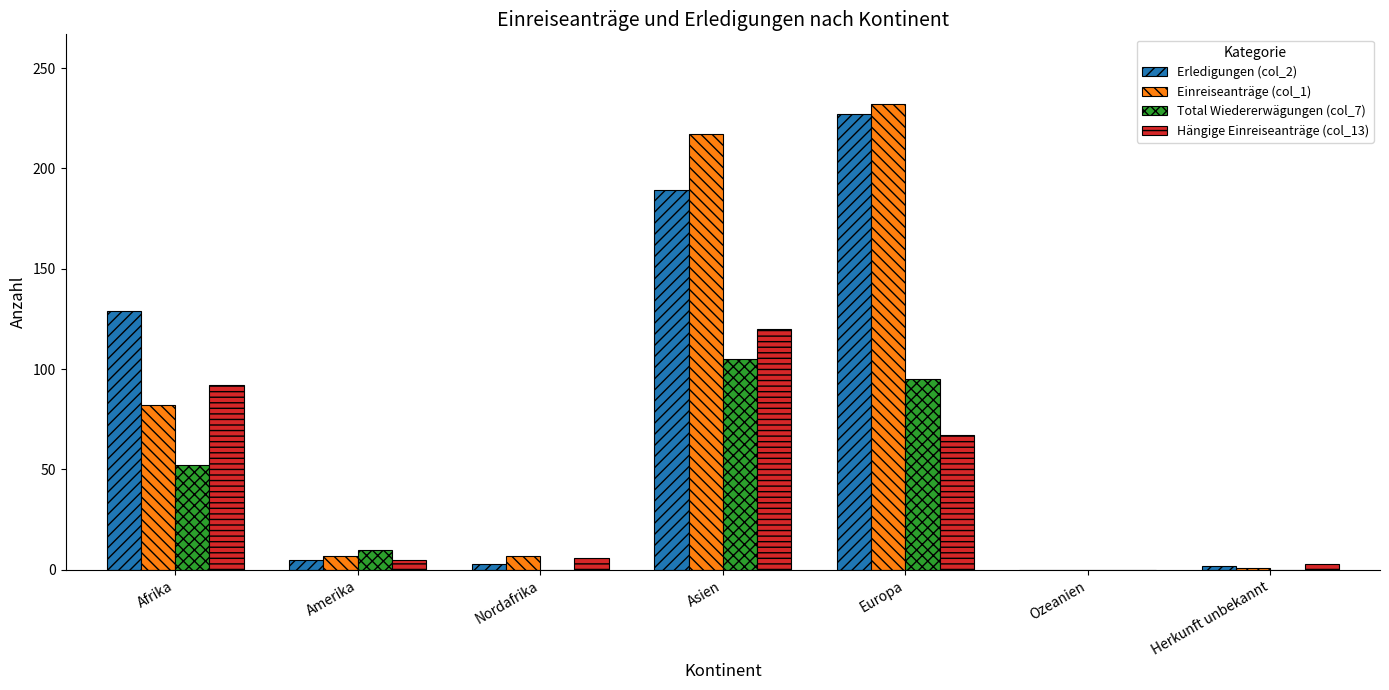

Which category has the highest value in the Einreiseanträge (col_1) series?

Europa